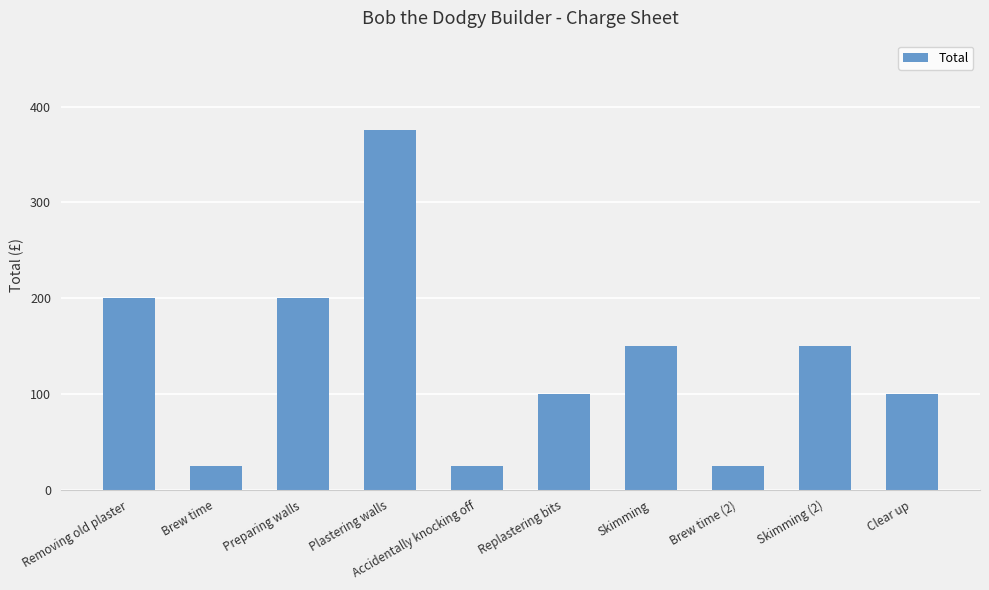

The chart shows a value of 25 at Brew time (2). True or false?

True